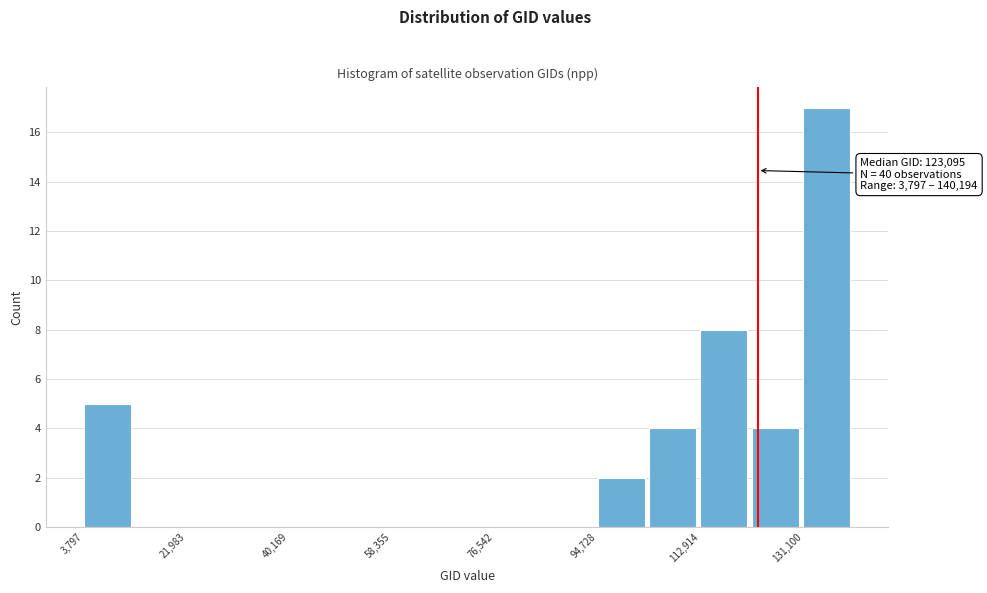

Which range on the x-axis has the tallest bar?

132000 to 140000